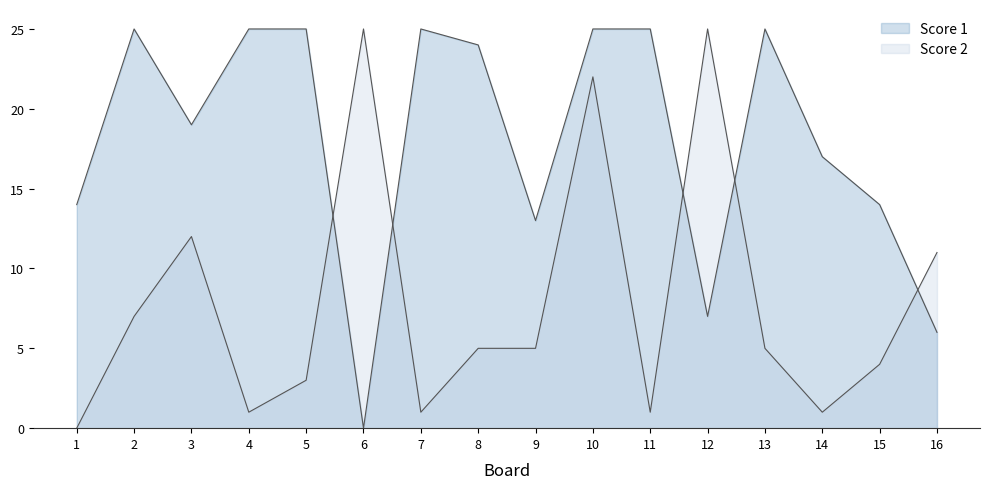

Which category has the highest value in the Score 2 series?

6